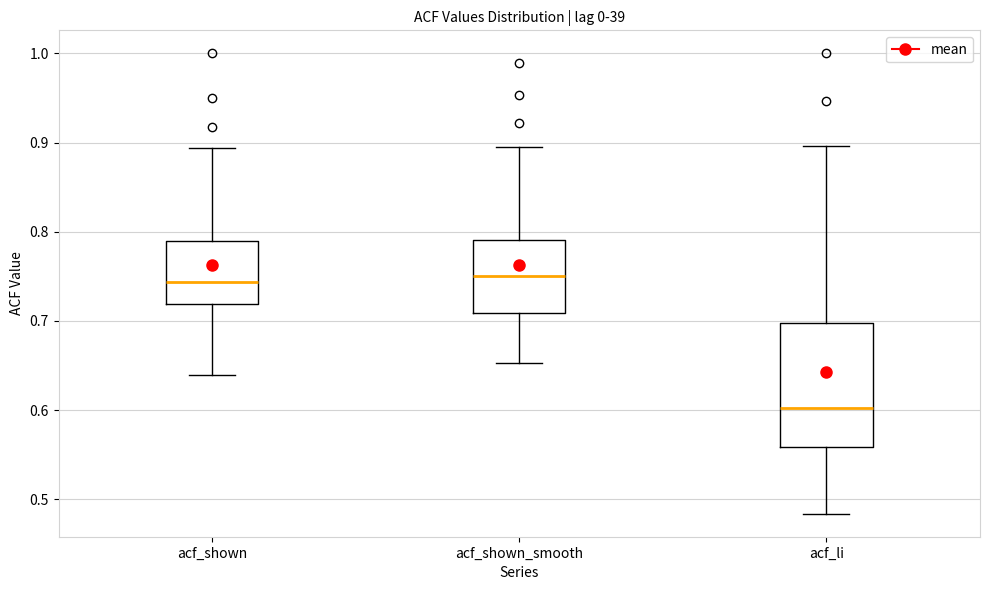

Reading left to right, transcribe this box plot: for each box, give where its median line is, the range the box spans, and where its two whiskers end, as read against the y-axis. The values are not printed on the chart, so give them approximately, as read against the axis.

acf_shown: median 0.74, box 0.72 to 0.79, whiskers 0.64 to 0.89
acf_shown_smooth: median 0.75, box 0.71 to 0.79, whiskers 0.65 to 0.90
acf_li: median 0.60, box 0.56 to 0.70, whiskers 0.48 to 0.90